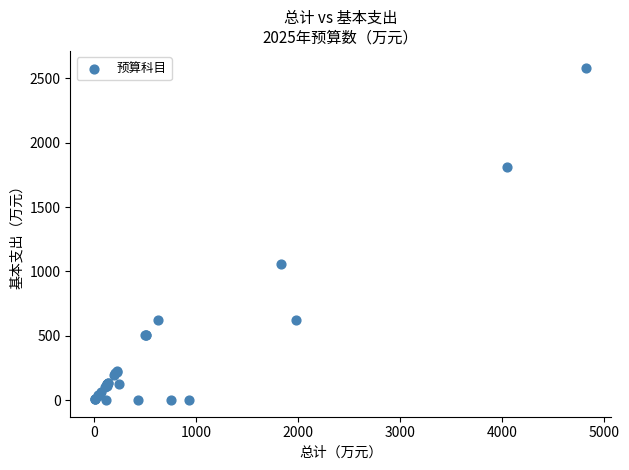

What Y value in the scatter plot is closest to 1291?

1057.2